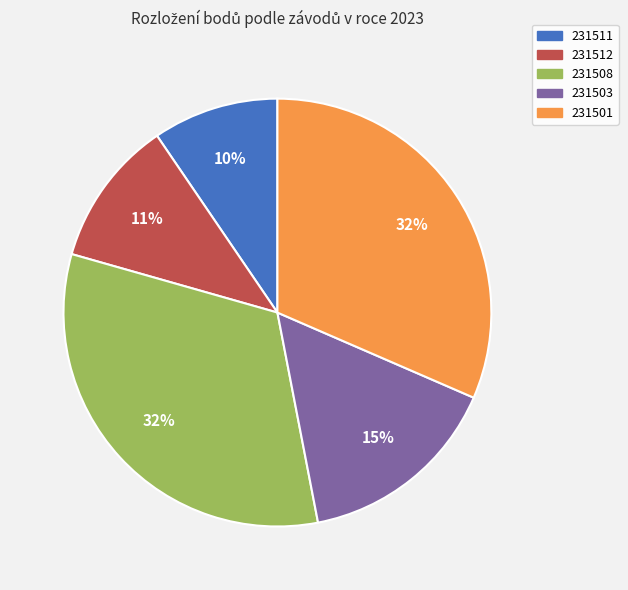

Is 231512 the majority of the pie?

No